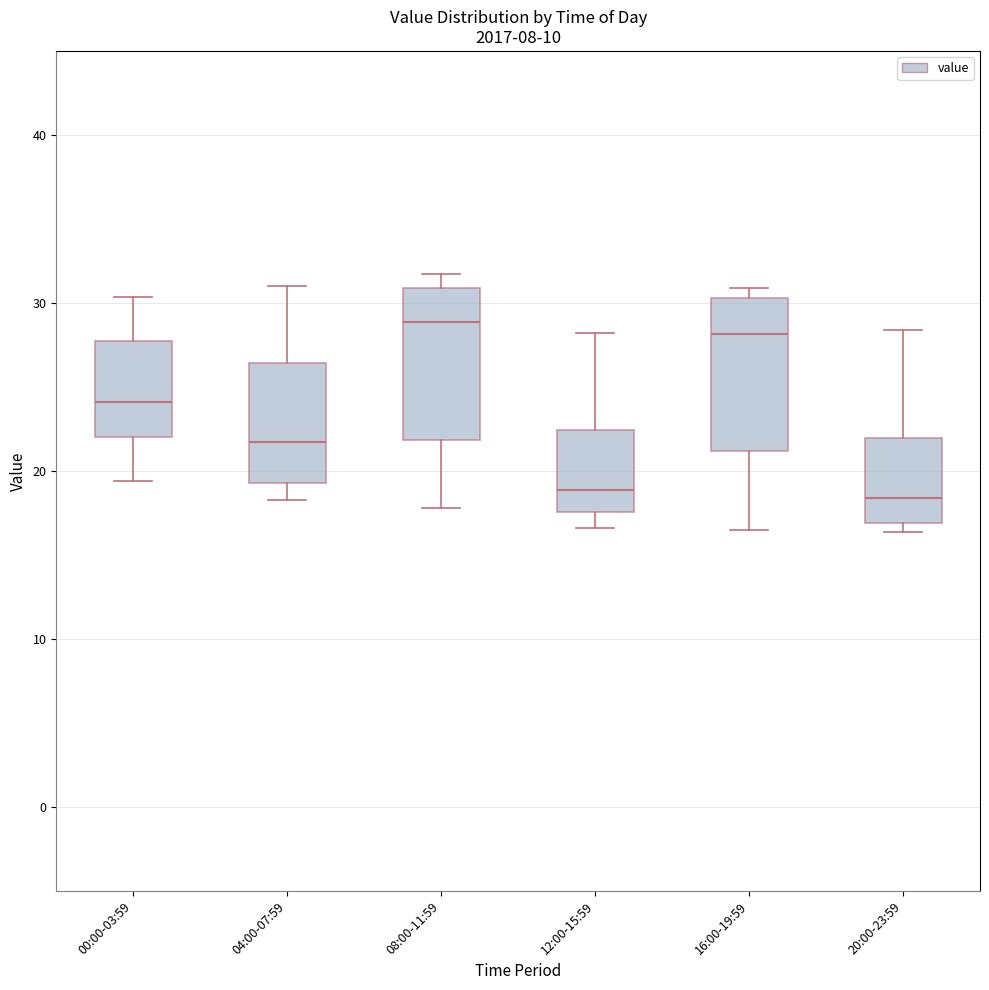

Where is the lower edge of the box for 12:00-15:59 on the y-axis? The values are not printed on the chart, so give them approximately, as read against the axis.

18